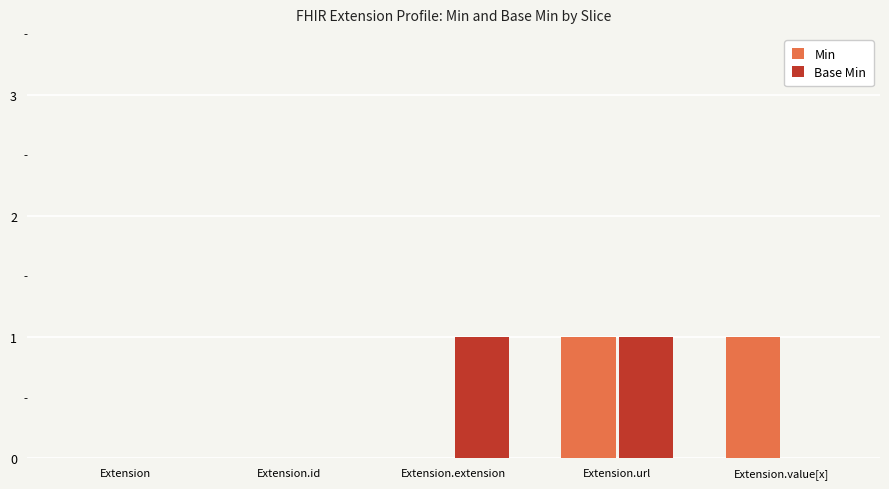

The value of Min at Extension is 0. True or false?

True